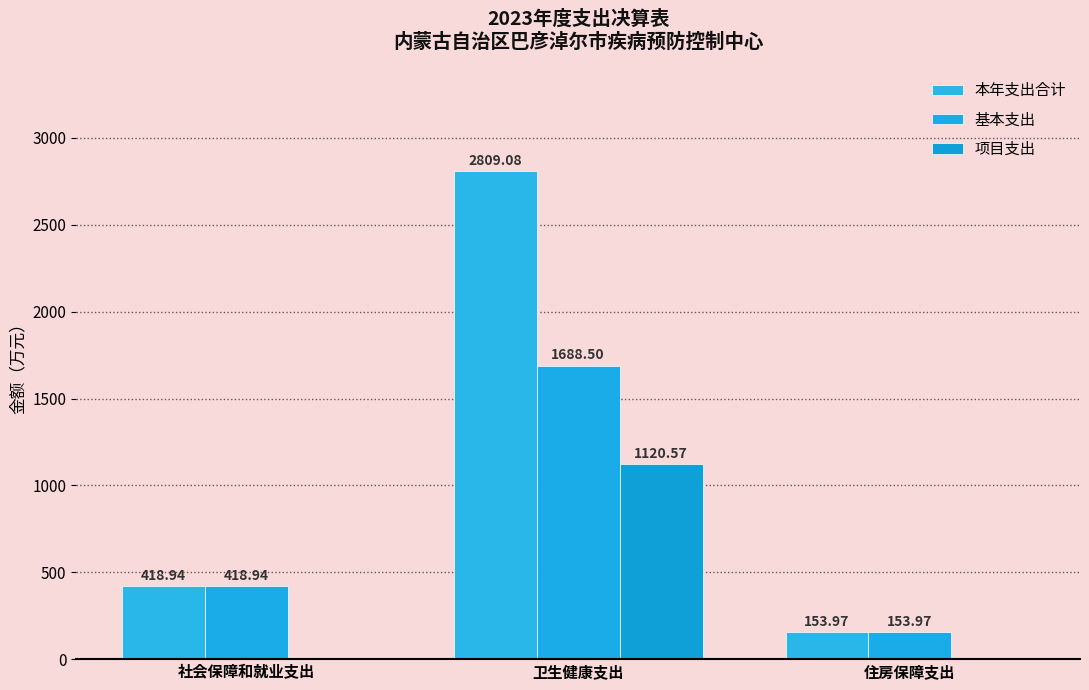

At which label is 项目支出 closest to 560?

社会保障和就业支出